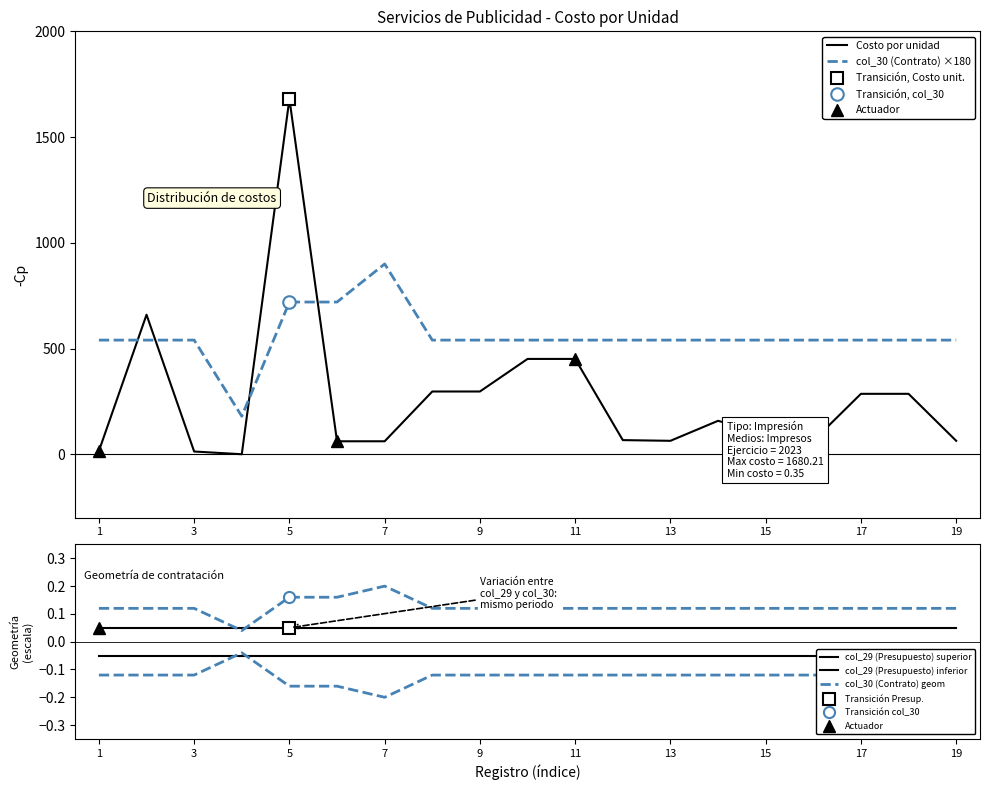

Count the number of data series in this chart.

5